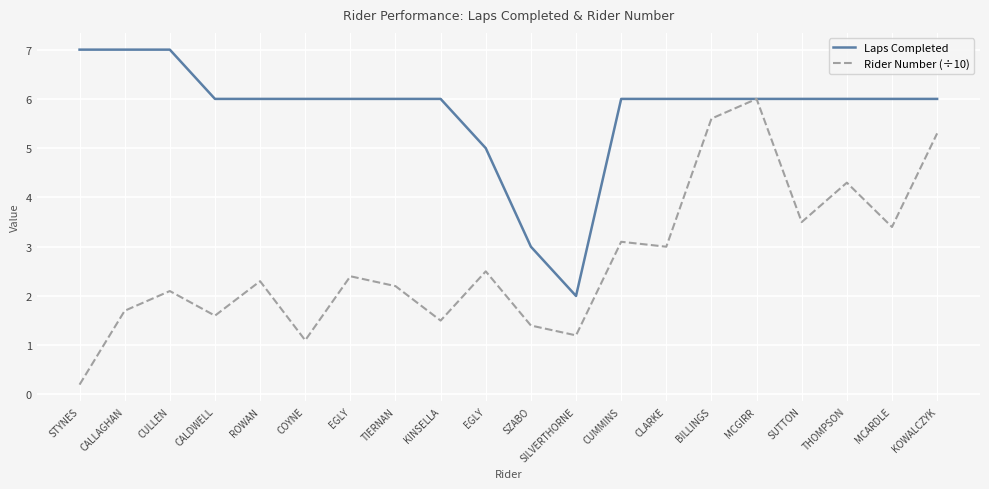

How many lines are shown in the chart?

2